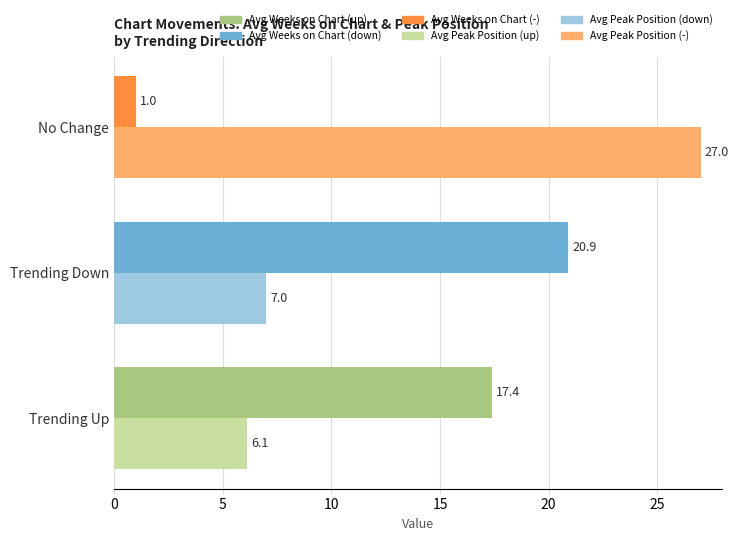

What is the greatest value displayed?

27.0